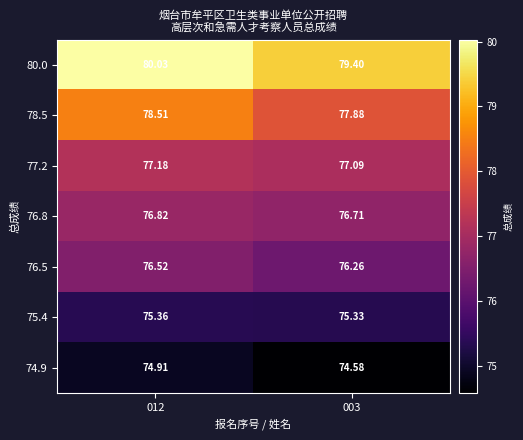

Which series has the largest total across all categories?

80.0